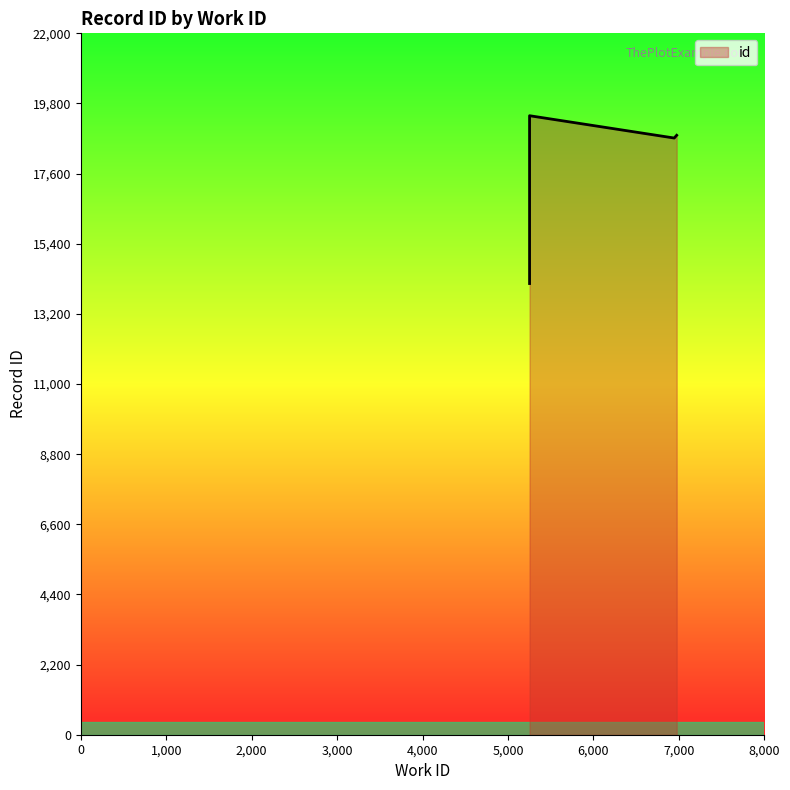

What is the maximum value shown in the chart?

19416